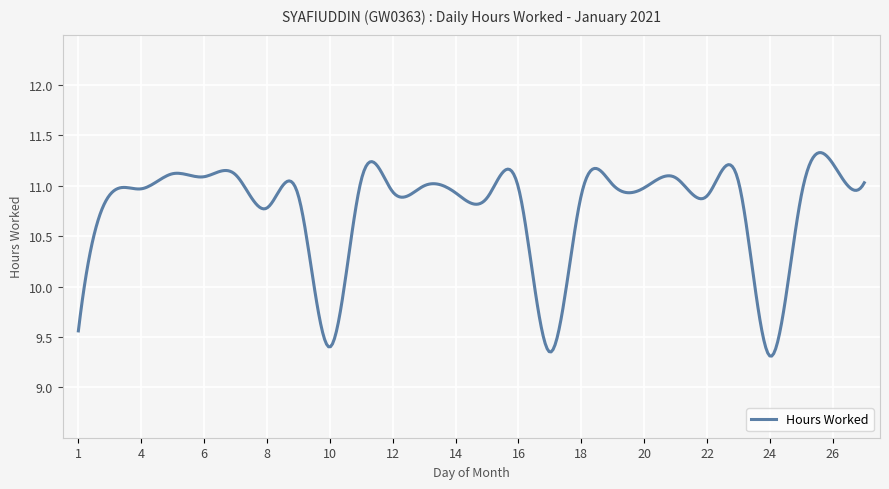

What is the greatest value displayed?

11.3